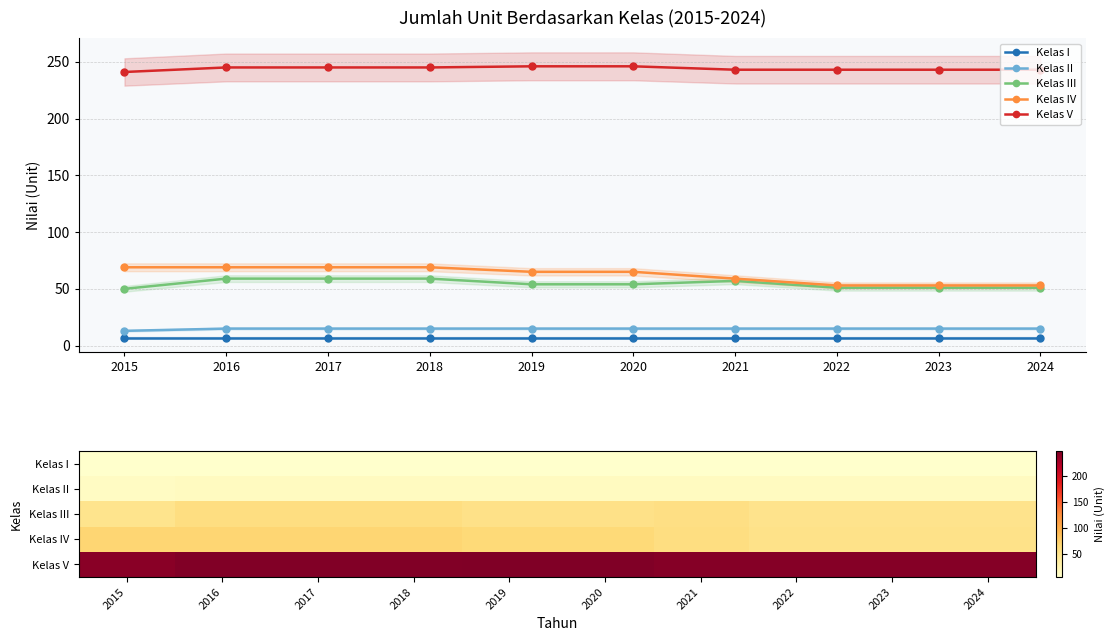

How many values in the Kelas III series are below 54?

4